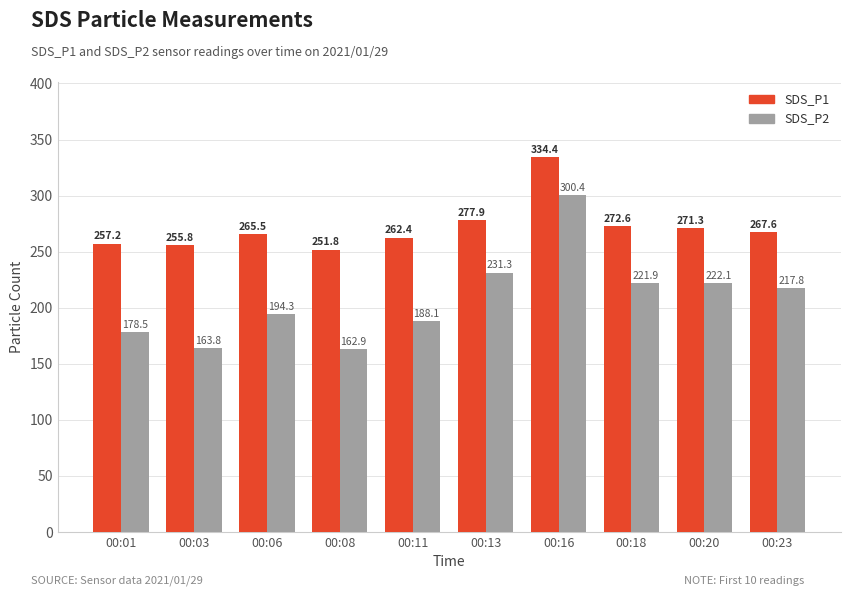

The SDS_P1 series shows 371.6 at 00:06. True or false?

False